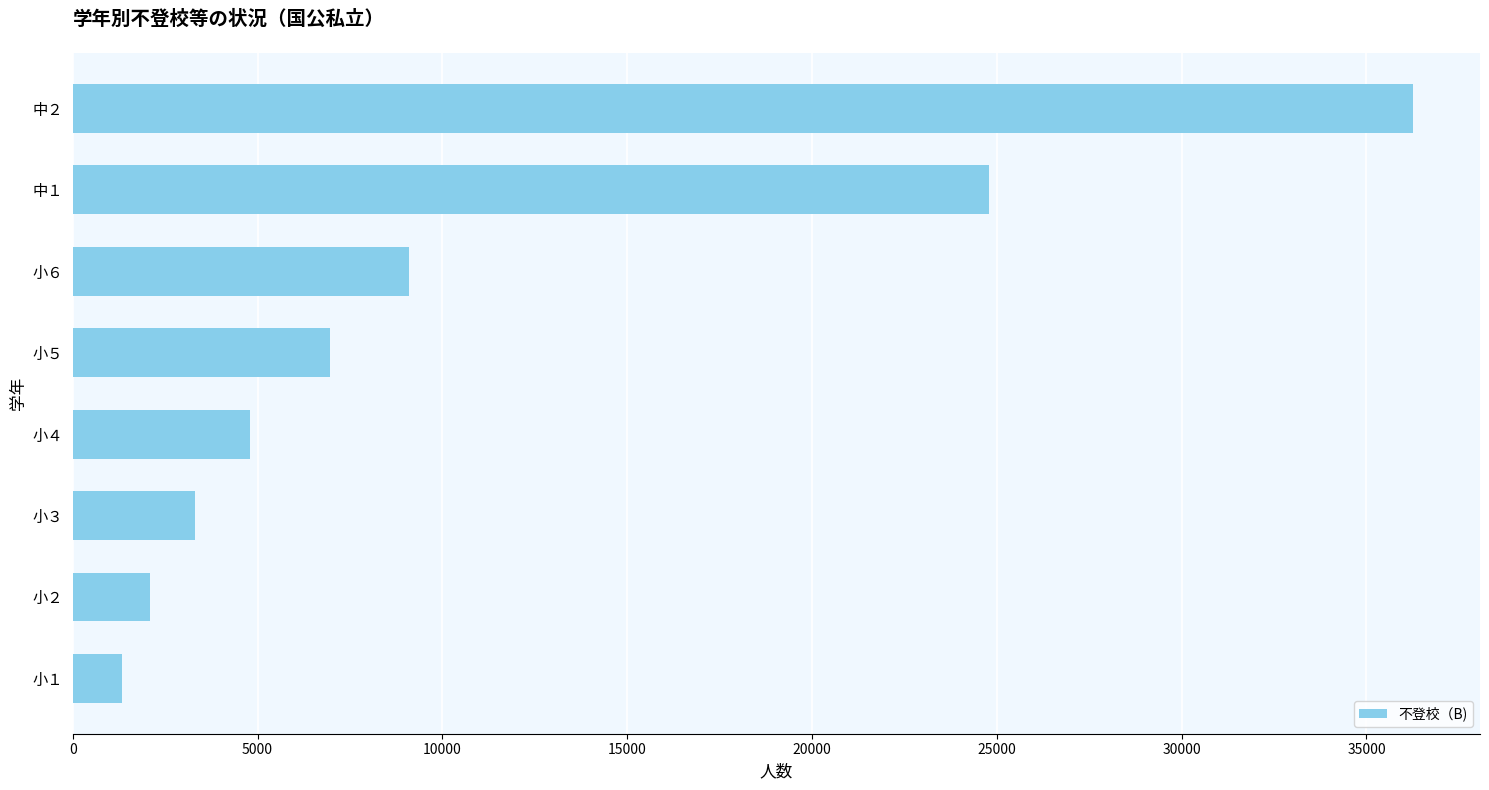

Is it true that the value at 小１ is 1334?

True